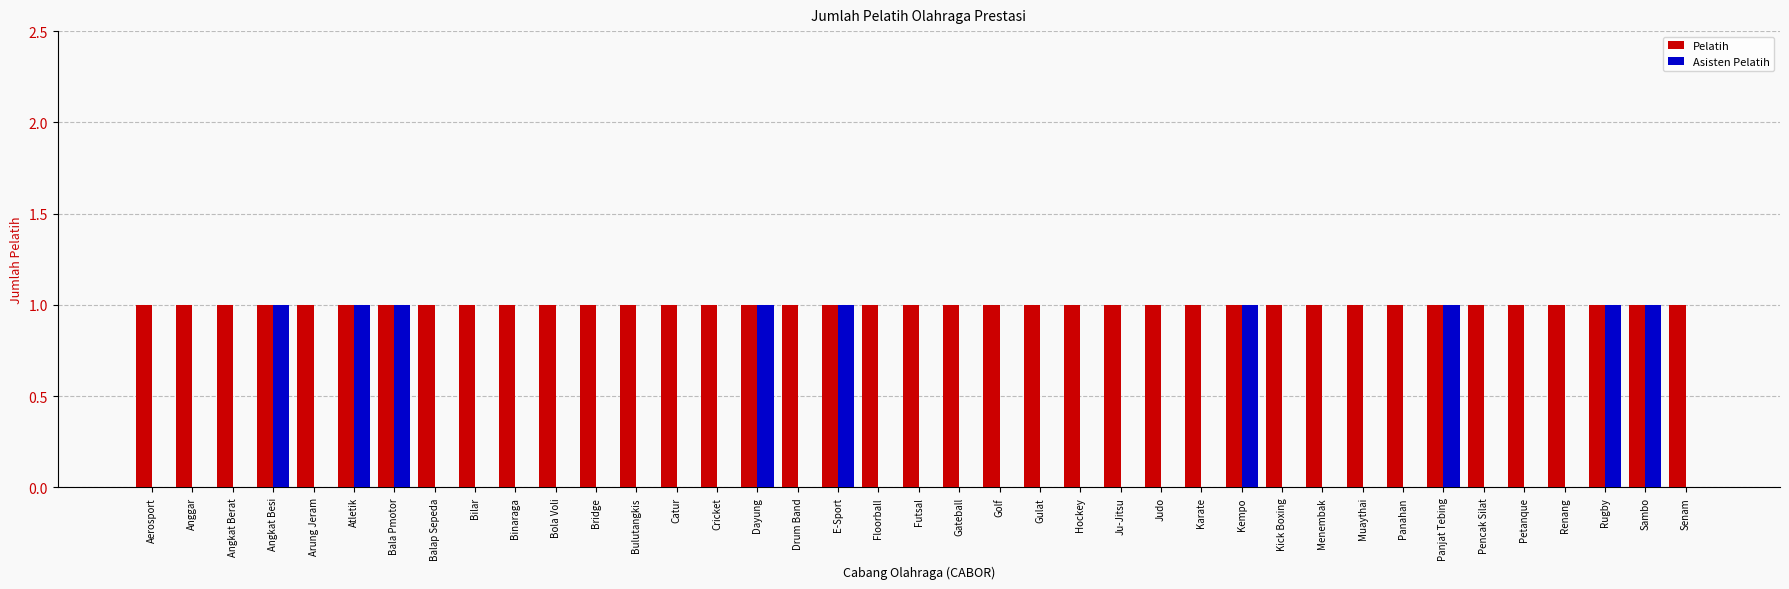

Is the value of Asisten Pelatih at Renang greater than the value of Pelatih at Cricket?

No